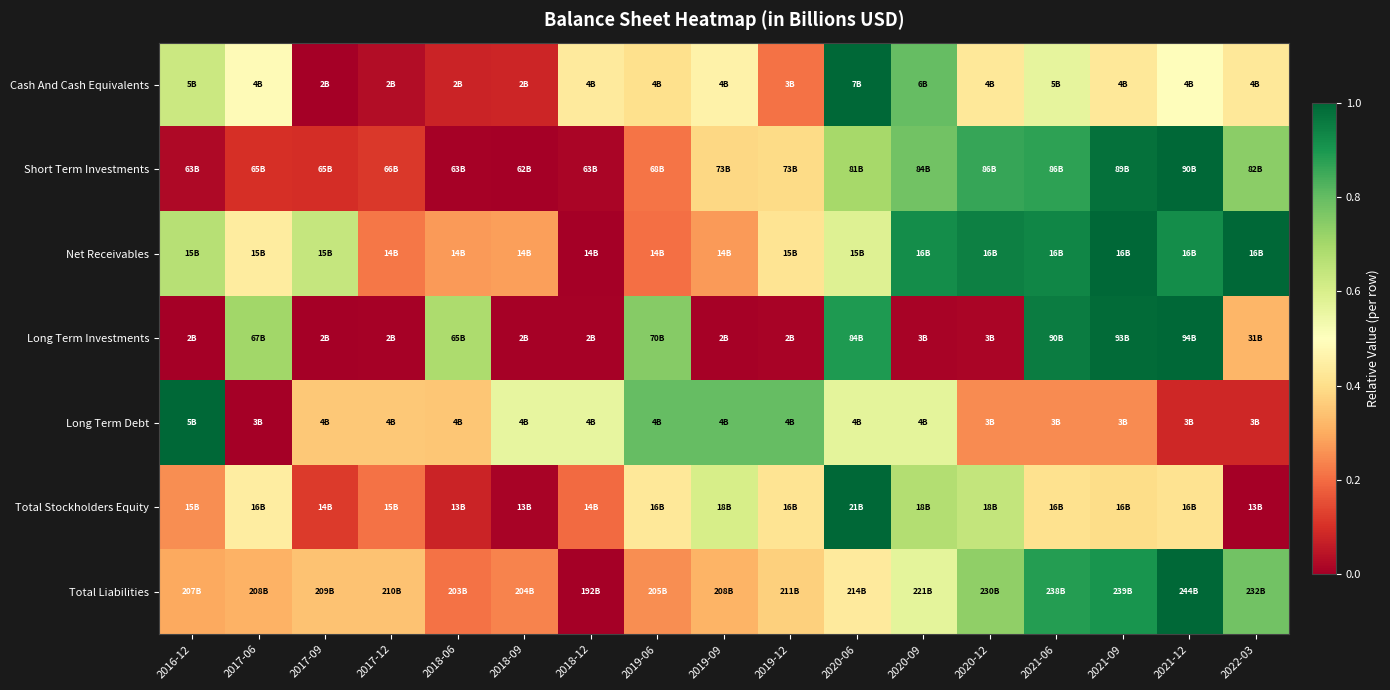

Which has a higher value, 2019-09 or 2022-03?

2019-09